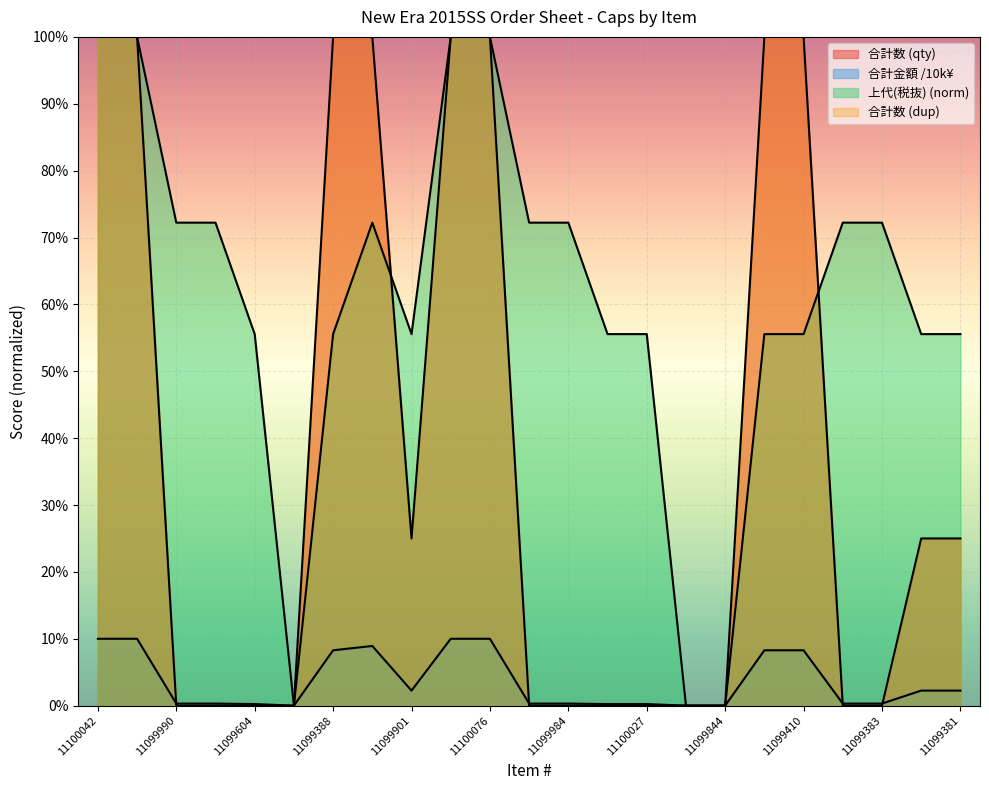

What is the difference between the maximum and second lowest values in the 合計数 series?

10.0